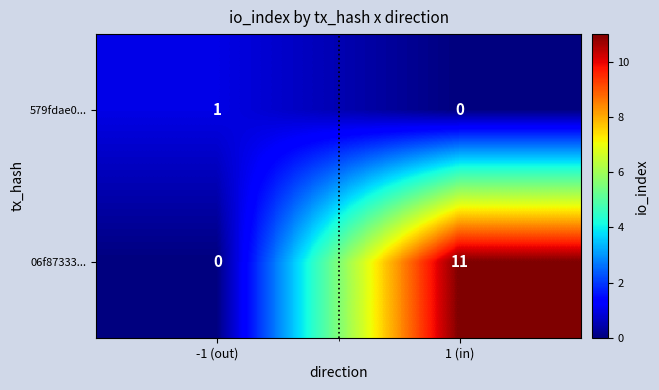

List the labels in order of 579fdae0... value, smallest first.

1 (in), -1 (out)